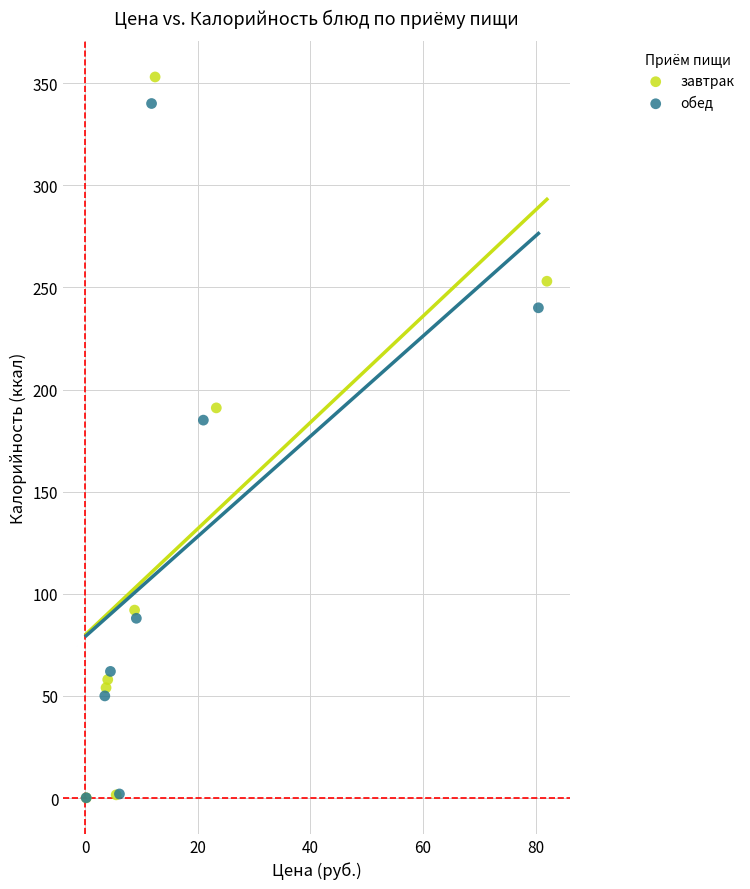

Which series has the widest spread of Y values?

завтрак